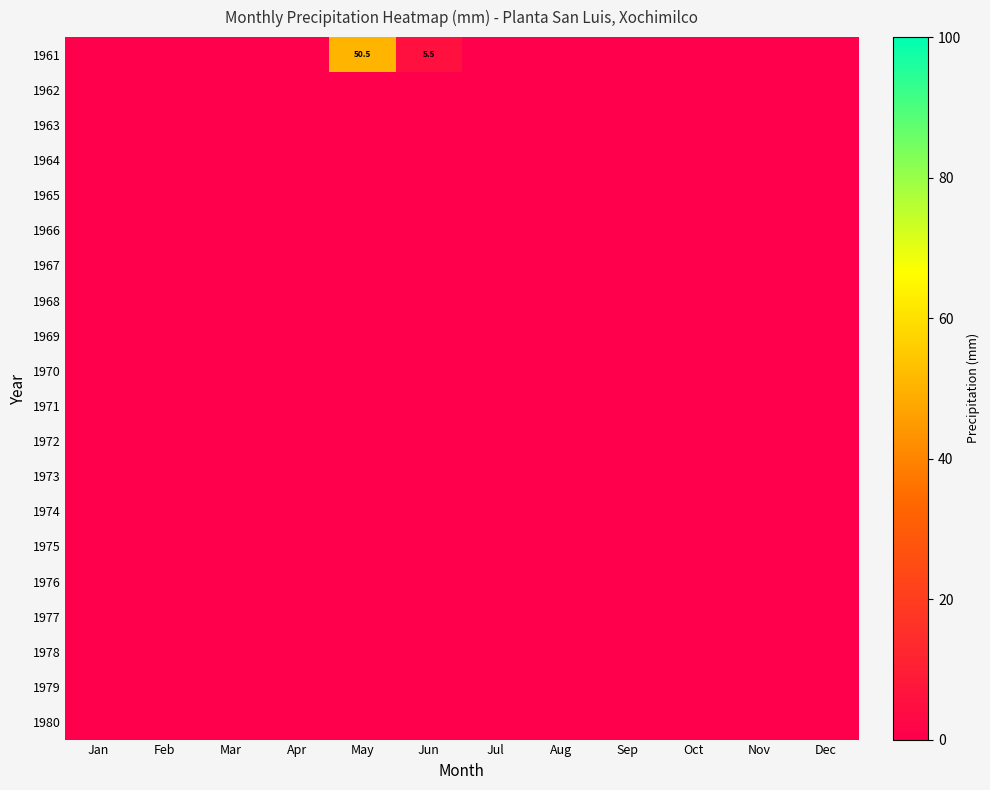

True or false: 1961 has a value of 5.5 at Jun.

True